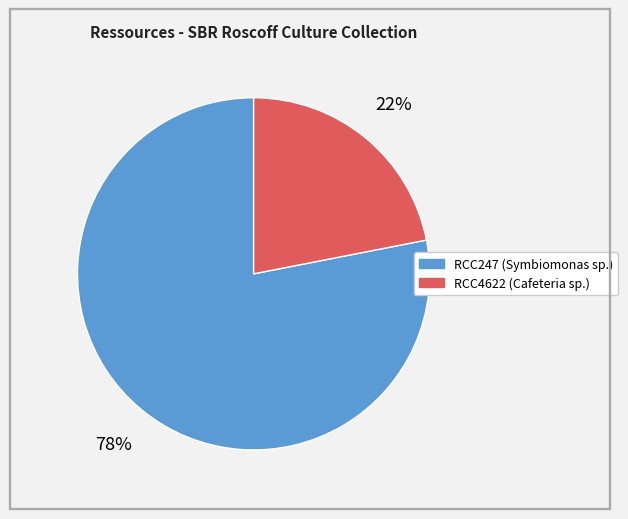

To the nearest percent, what portion does RCC247 represent?

78%